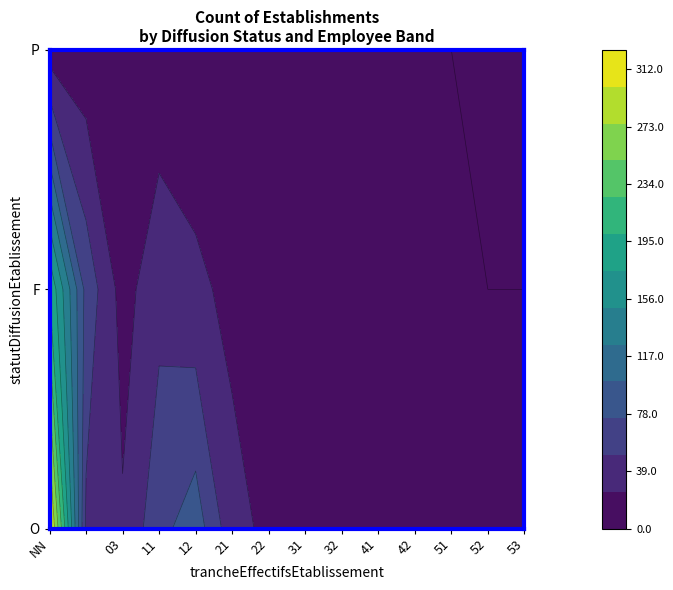

What is the sum of all F values?

394